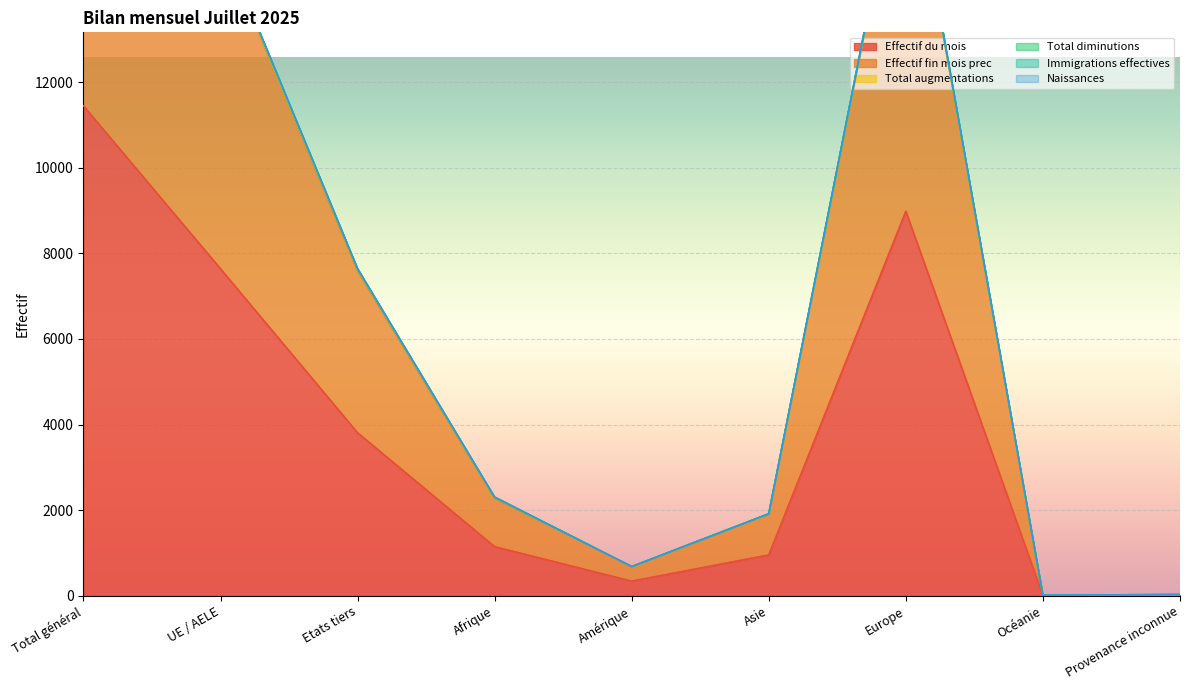

True or false: Total diminutions and Effectif du mois cross at least once.

False